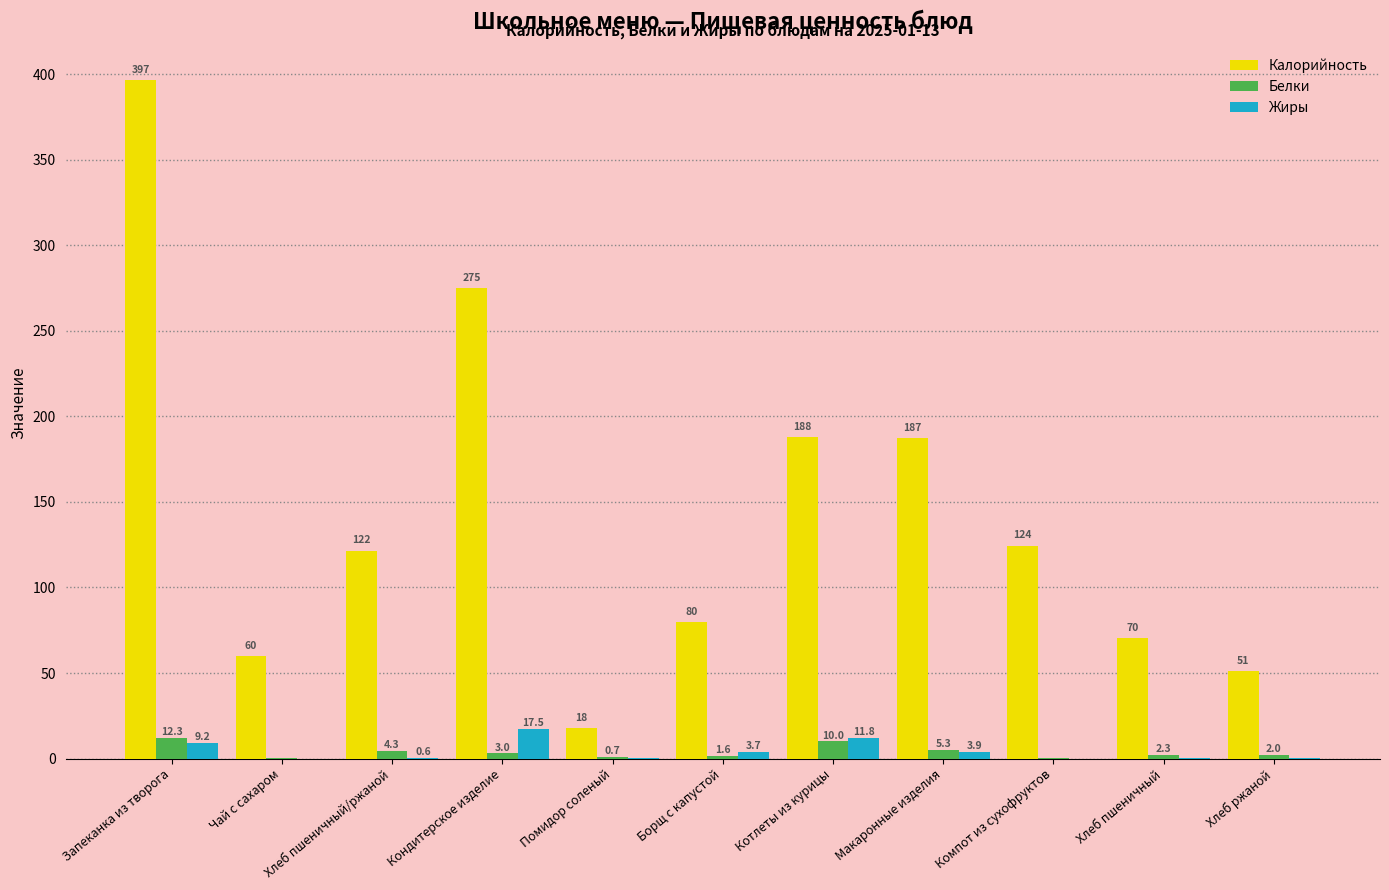

Where is Белки nearest to the value 6?

Макаронные изделия